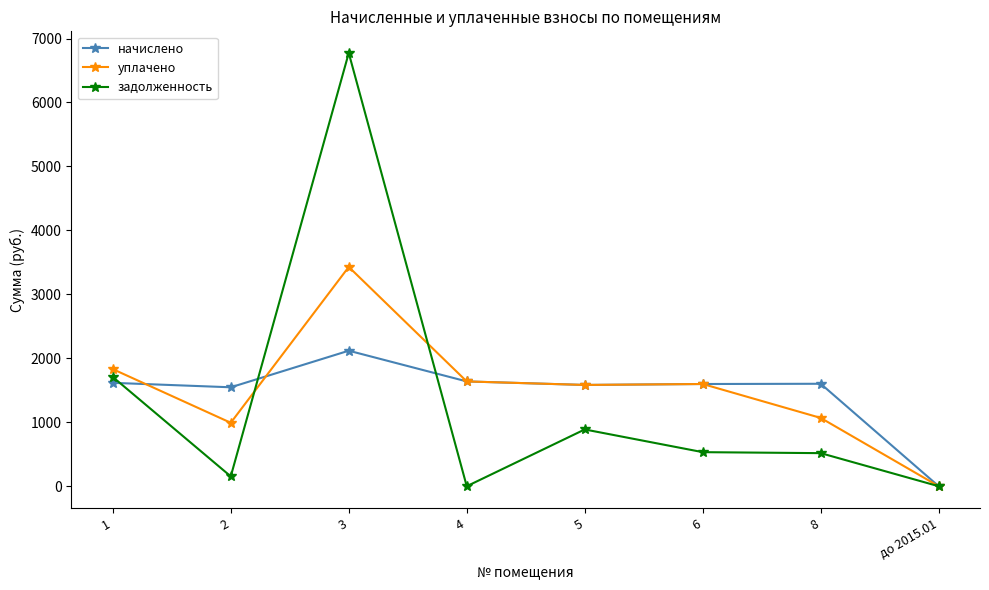

Between 3 and 8, which series saw the biggest shift?

задолженность